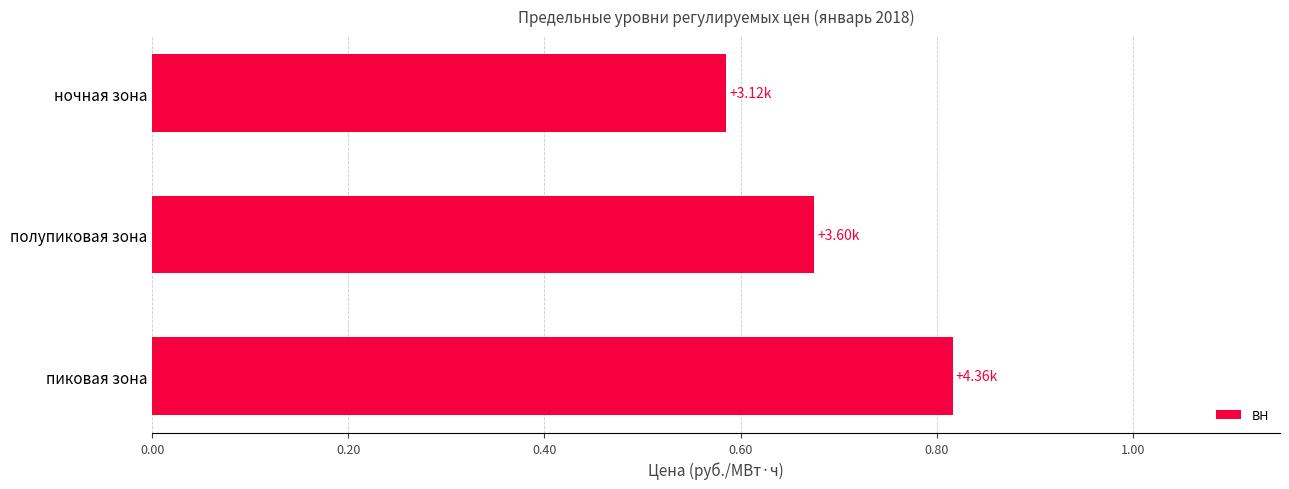

Which category has the highest value across all series?

пиковая зона